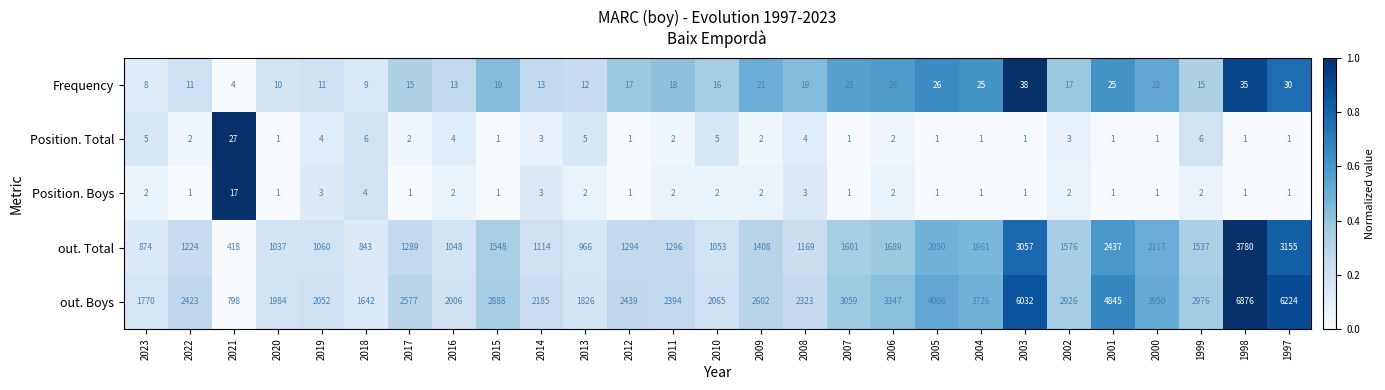

What value does the out. Boys series have at 2009, to the nearest 10?

2600